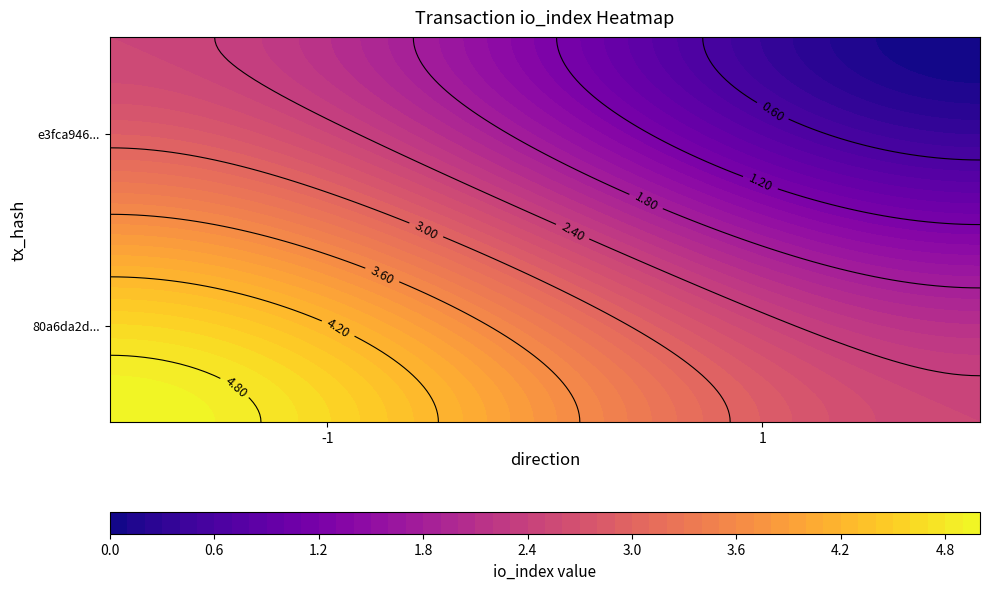

Is the value of e3fca9464059222f7531d204034245d1dd8c83a at io_index greater than the value of 80a6da2d876c23aa024507417a41794c174d769 at io_index?

No